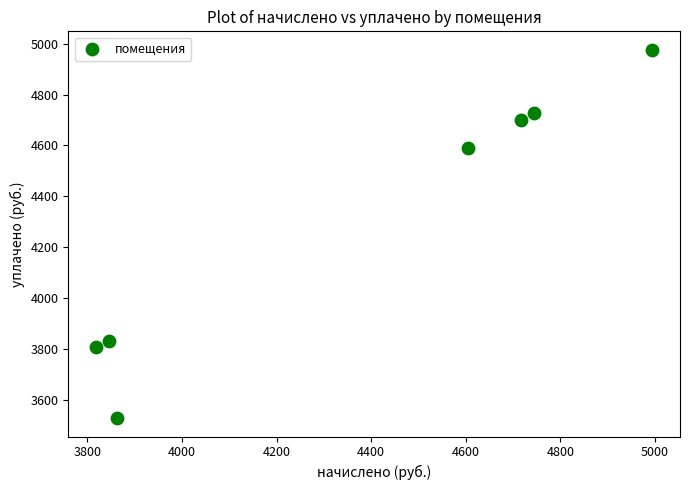

What is the average Y value?

4308.2